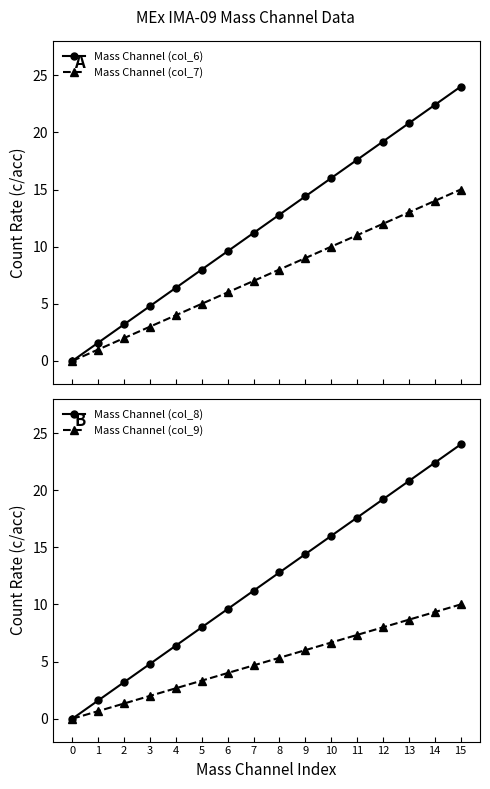

Reading right to left, extract all data points from this chart.

Mass Channel (col_6): 24.0	22.4	20.8	19.2	17.6	16.0	14.4	12.8	11.2	9.6	8.0	6.4	4.8	3.2	1.6	0.0
Mass Channel (col_7): 15.0	14.0	13.0	12.0	11.0	10.0	9.0	8.0	7.0	6.0	5.0	4.0	3.0	2.0	1.0	0.0
Mass Channel (col_8): 24.0	22.4	20.8	19.2	17.6	16.0	14.4	12.8	11.2	9.6	8.0	6.4	4.8	3.2	1.6	0.0
Mass Channel (col_9): 10.0	9.3	8.7	8.0	7.3	6.7	6.0	5.3	4.7	4.0	3.3	2.7	2.0	1.3	0.7	0.0